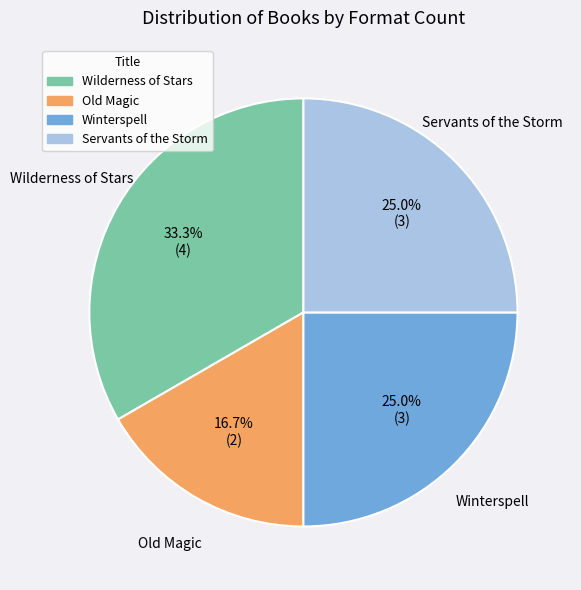

Approximately how many times larger is the value at Wilderness of Stars compared to Servants of the Storm?

1.3